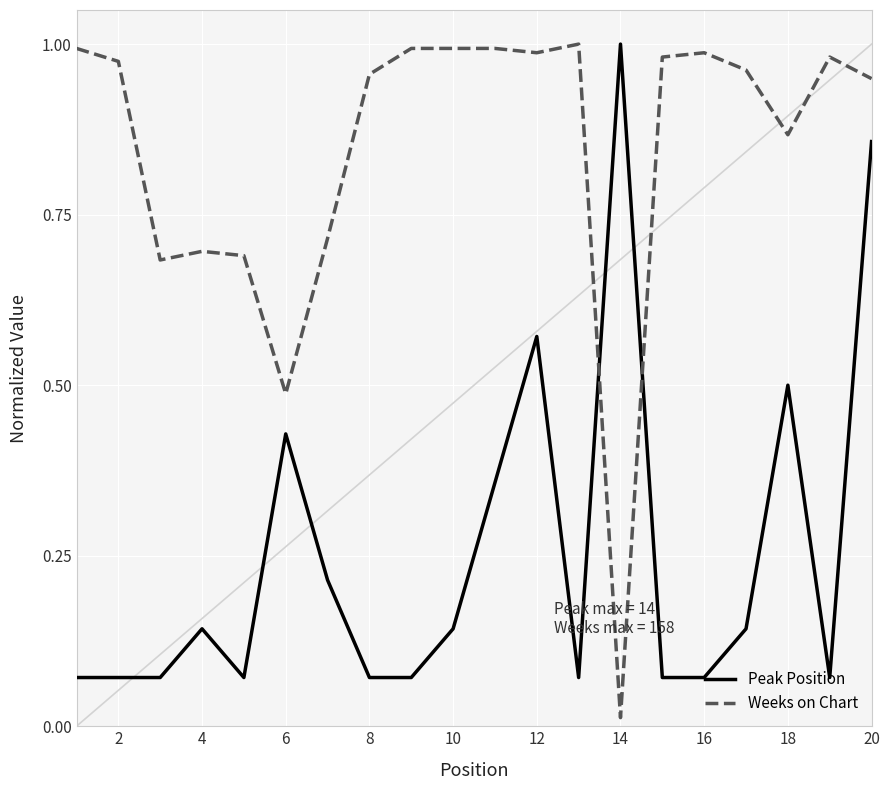

Which series has the widest spread of values?

Weeks on Chart